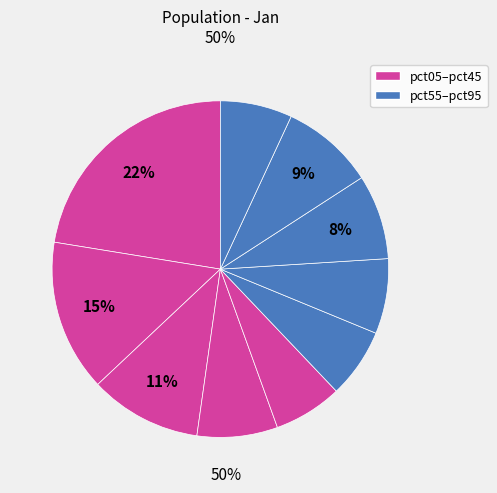

Is there a majority slice in this chart?

No